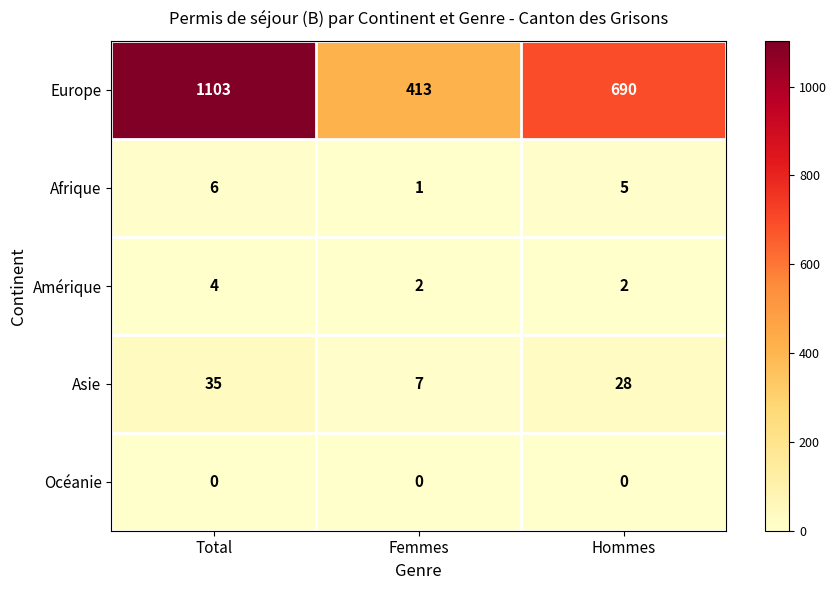

Reading right to left, extract all data points from this chart.

Europe: 690	413	1103
Afrique: 5	1	6
Amérique: 2	2	4
Asie: 28	7	35
Océanie: 0	0	0